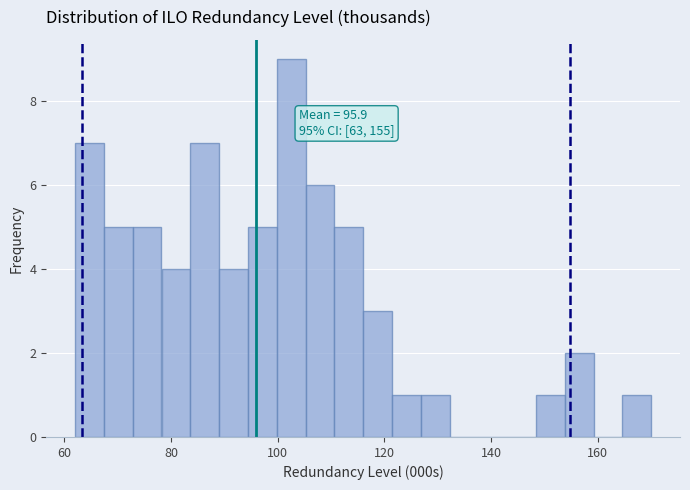

Around what value on the x-axis is the tallest bar? Give the approximate position of its centre, as read against the axis.

102